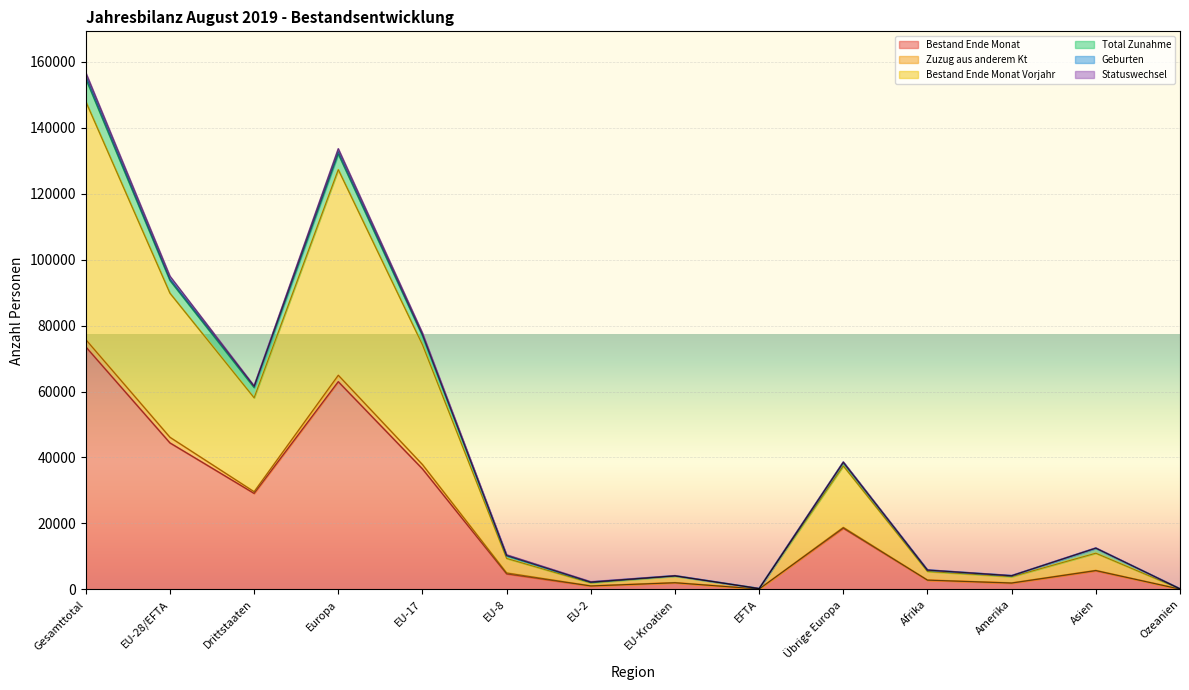

What is the difference between the highest and lowest values at EU-2?

952